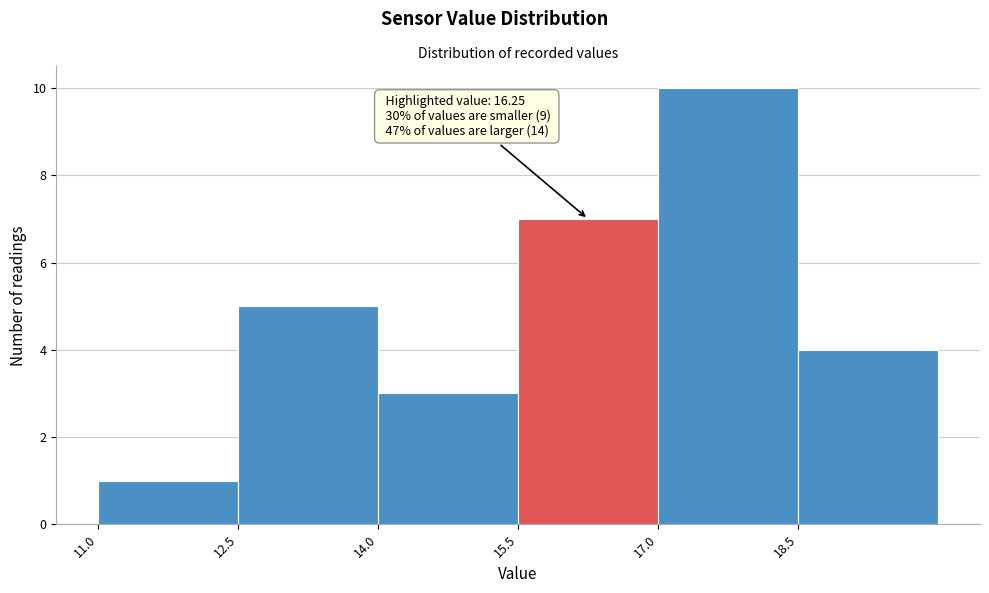

Which range on the x-axis has the tallest bar?

17.0 to 18.5